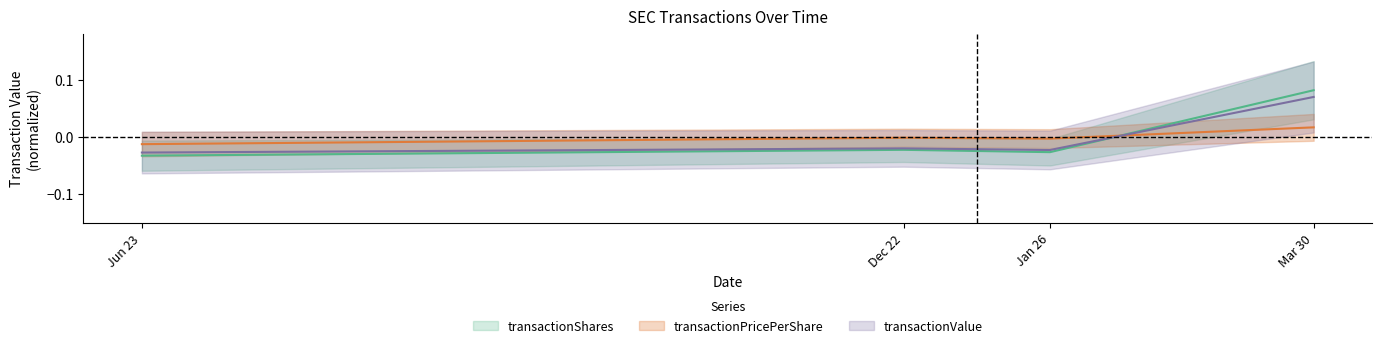

Where is the first local maximum for transactionShares?

Dec 22